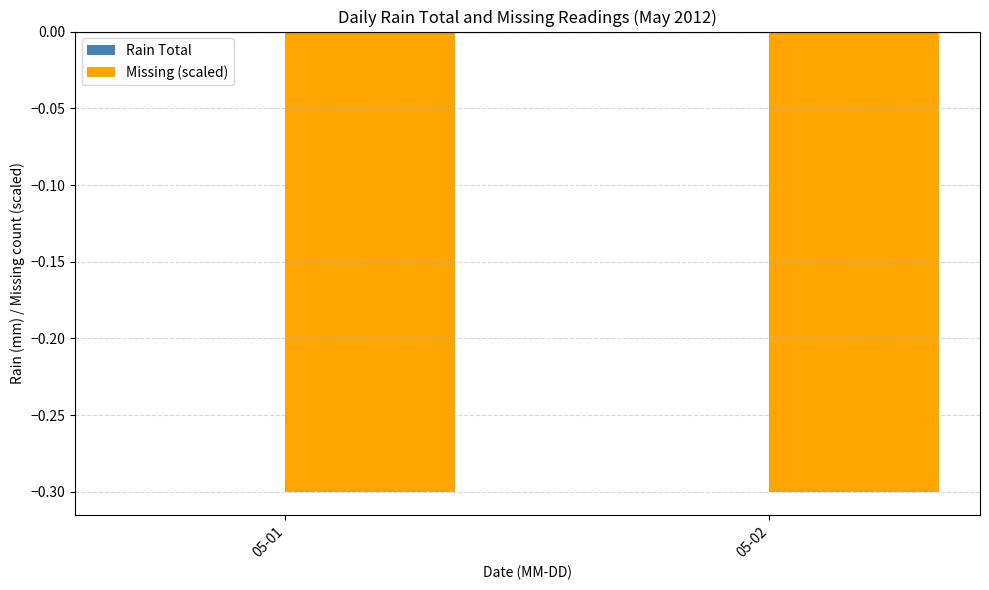

Which category has the lowest value in the Missing (scaled) series?

05-01